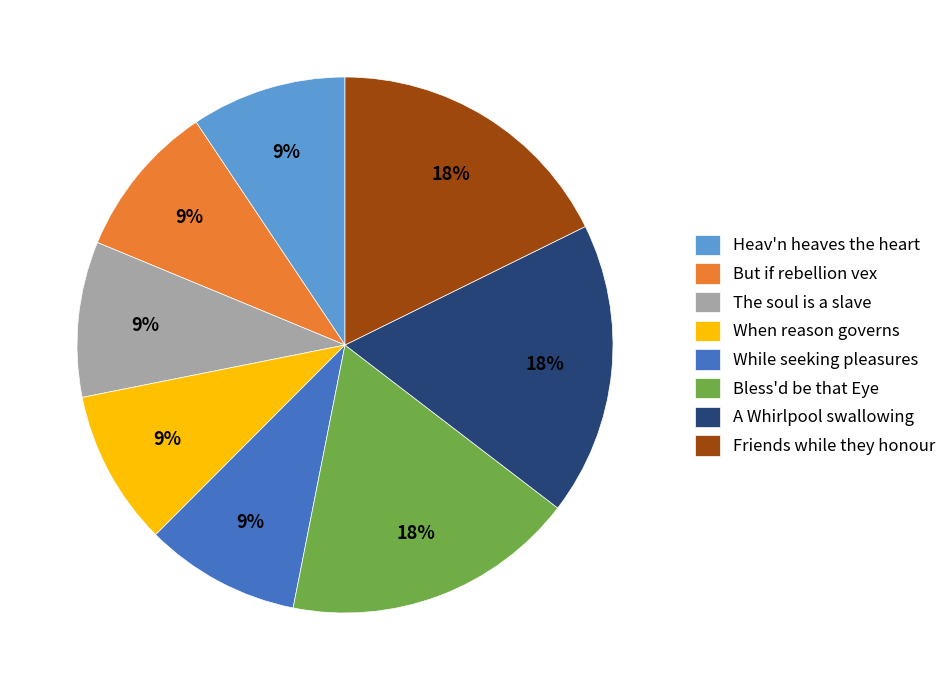

The Friends while they honour slice represents 25% of the pie. True or false?

False